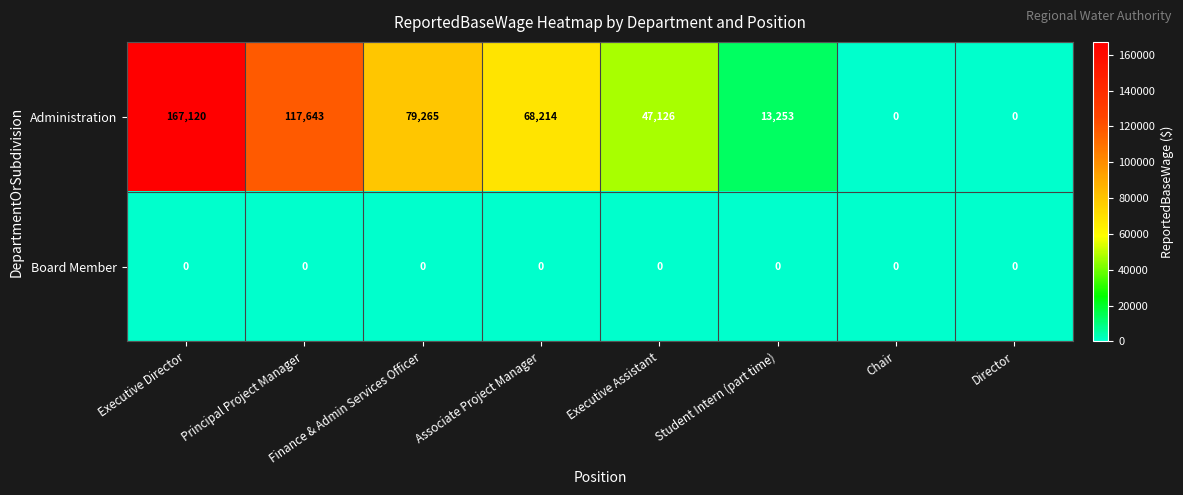

At which category is the sum across all series the highest?

Executive Director